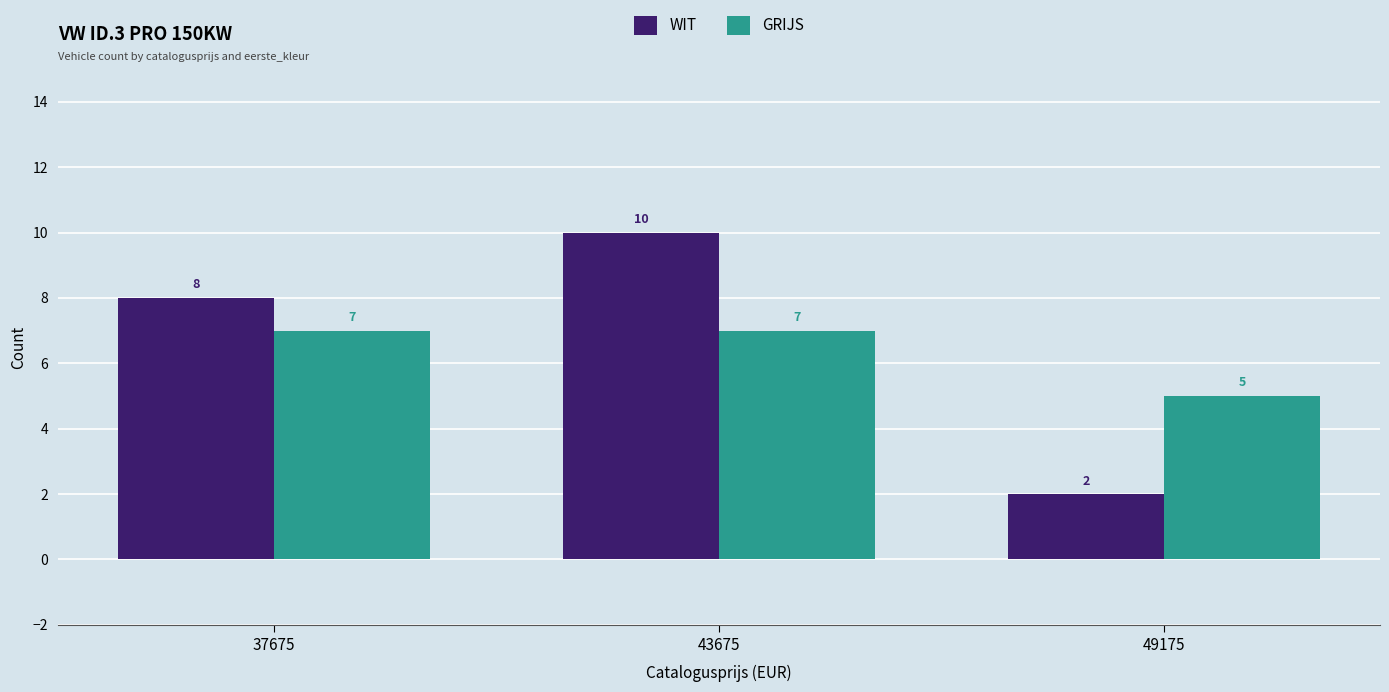

Count the GRIJS values in the range 5 to 7.

3